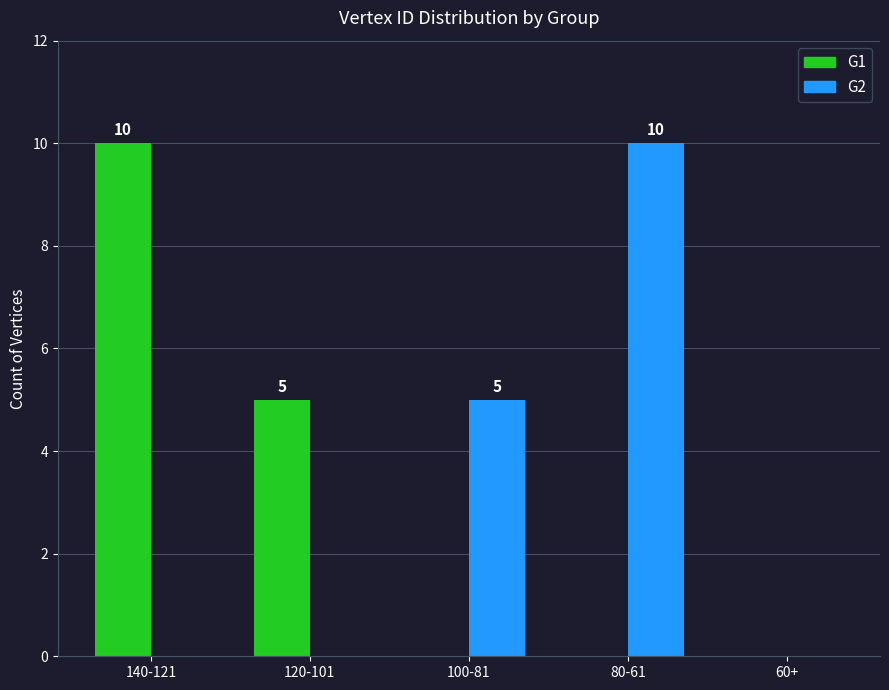

What is the total value across all series at 120-101?

5